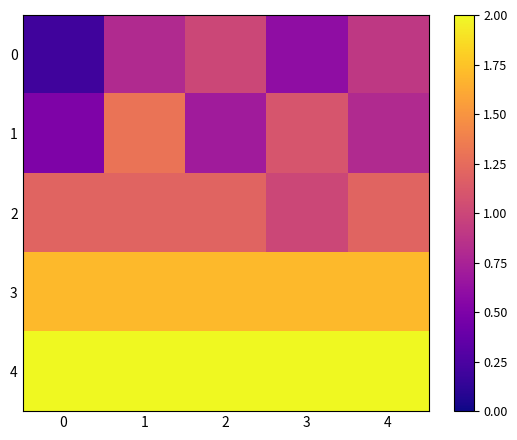

Reading right to left, transcribe all the data shown in this chart.

0: 4=0.9	3=0.6	2=1.0	1=0.8	0=0.2
1: 4=0.8	3=1.1	2=0.7	1=1.3	0=0.5
2: 4=1.2	3=1.0	2=1.2	1=1.2	0=1.2
3: 4=1.7	3=1.7	2=1.7	1=1.7	0=1.7
4: 4=2.0	3=2.0	2=2.0	1=2.0	0=2.0